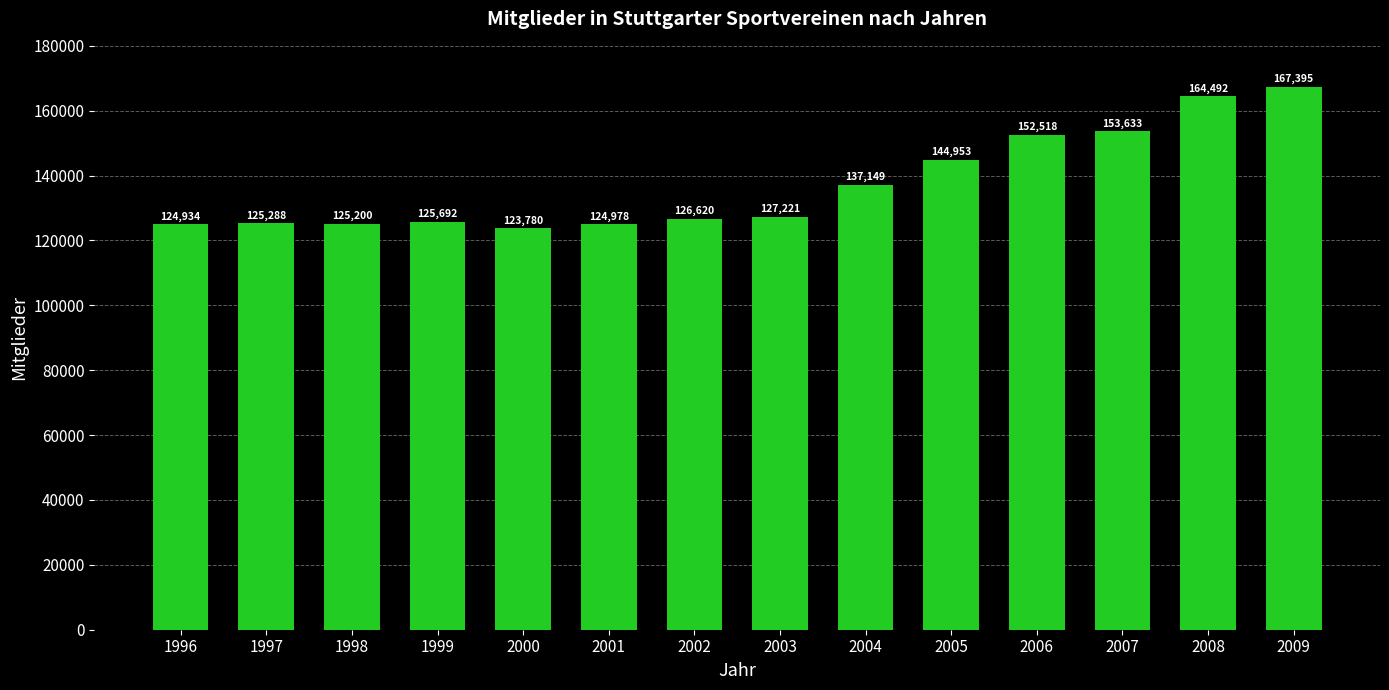

What is the difference between the maximum and minimum values?

43615